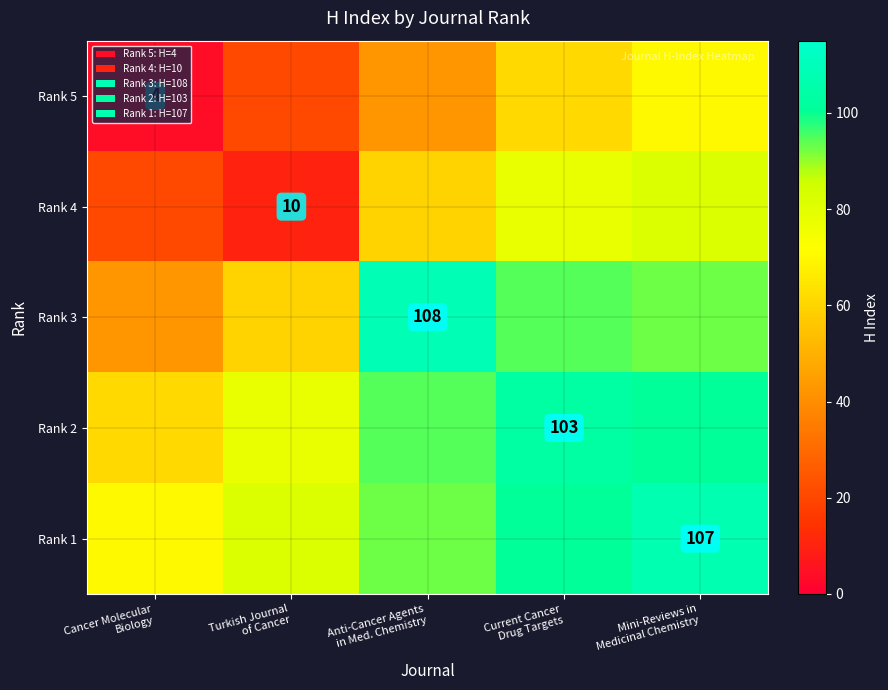

Which series changed the most between Cancer Molecular Biology and Anti-Cancer Agents in Med. Chemistry?

Rank 3